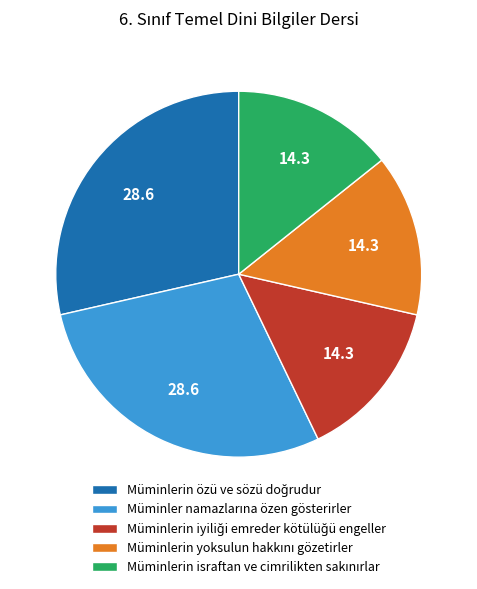

Does any single category account for the majority?

No